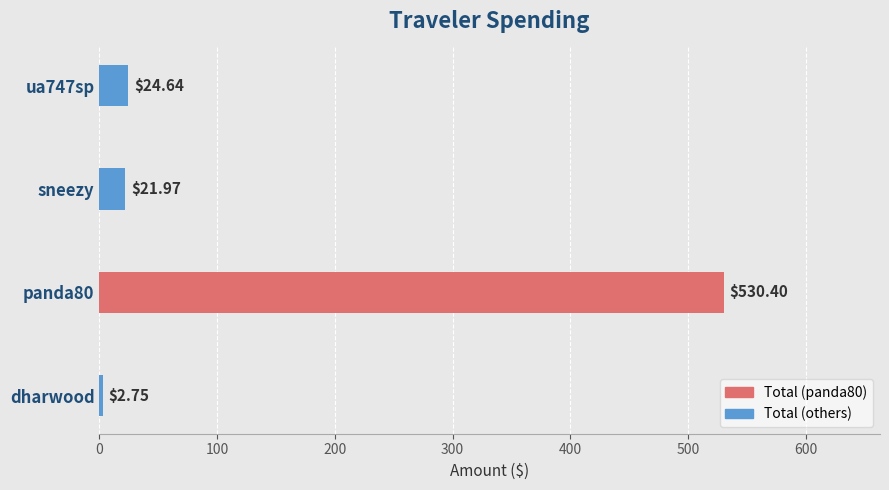

What is the change in value from dharwood to ua747sp?

+21.9